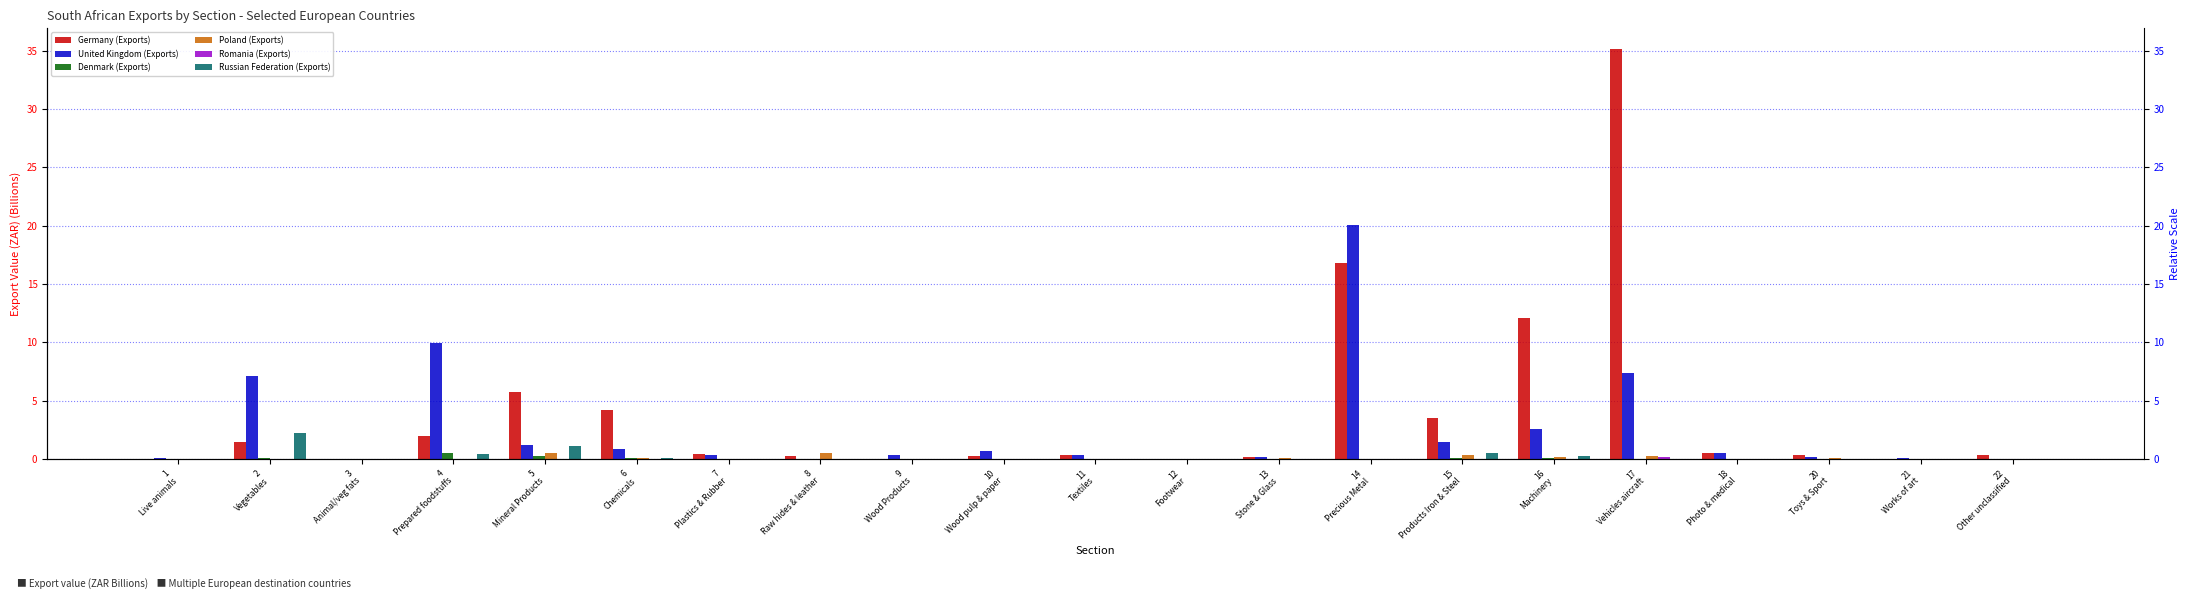

Reading right to left, what are all the values shown in this chart?

Germany (Exports): 0.4	0.1	0.4	0.5	35.2	12.1	3.5	16.8	0.2	0.0	0.4	0.2	0.0	0.2	0.5	4.3	5.8	2.0	0.0	1.4	0.1
United Kingdom (Exports): 0.0	0.1	0.2	0.5	7.4	2.6	1.5	20.1	0.2	0.0	0.3	0.7	0.3	0.0	0.4	0.9	1.2	10.0	0.1	7.1	0.1
Denmark (Exports): 0.0	0.0	0.0	0.0	0.1	0.1	0.1	0.0	0.0	0.0	0.0	0.0	0.0	0.0	0.0	0.1	0.3	0.5	0.0	0.1	0.0
Poland (Exports): 0.0	0.0	0.1	0.0	0.3	0.2	0.3	0.0	0.1	0.0	0.0	0.0	0.0	0.5	0.0	0.1	0.5	0.0	0.0	0.0	0.0
Romania (Exports): 0.0	0.0	0.0	0.0	0.2	0.0	0.0	0.0	0.0	0.0	0.0	0.0	0.0	0.0	0.0	0.0	0.0	0.0	0.0	0.0	0.0
Russian Federation (Exports): 0.0	0.0	0.0	0.0	0.0	0.2	0.5	0.0	0.0	0.0	0.0	0.0	0.0	0.0	0.0	0.1	1.1	0.5	0.0	2.2	0.0